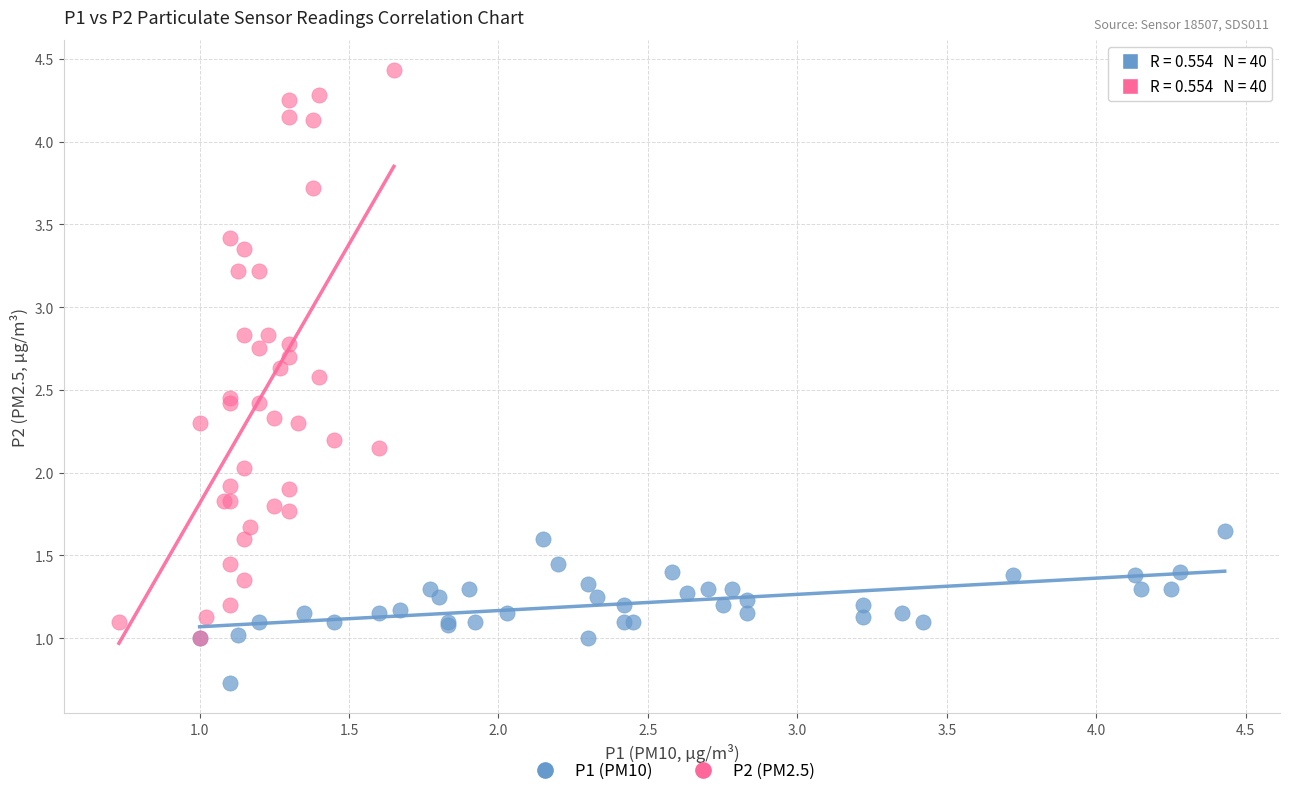

What are all the series names shown in the legend?

P1 (PM10), P2 (PM2.5)